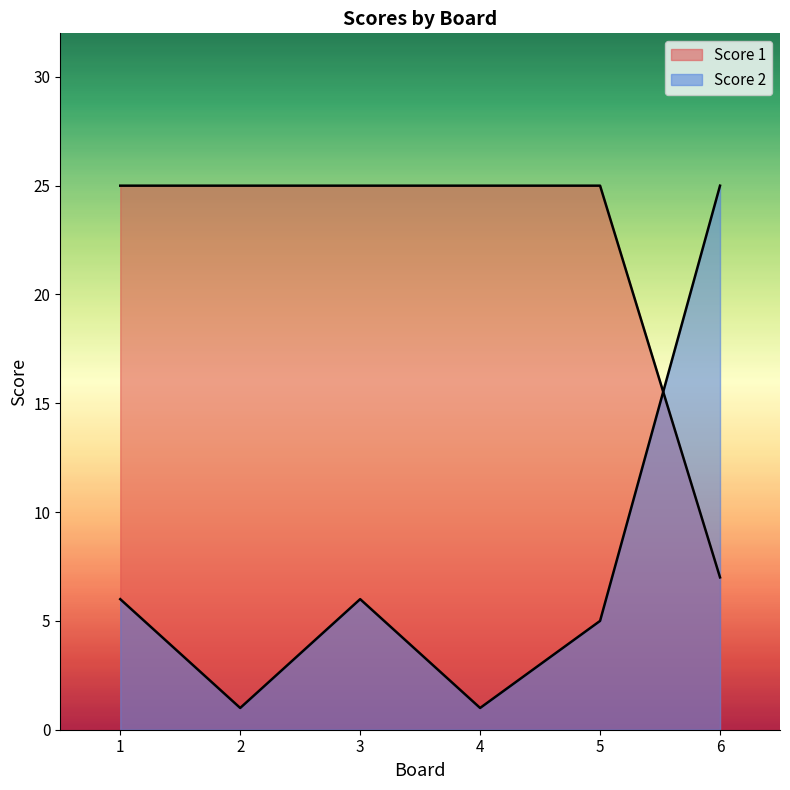

Reading right to left, extract all data points from this chart.

Score 1: 7	25	25	25	25	25
Score 2: 25	5	1	6	1	6